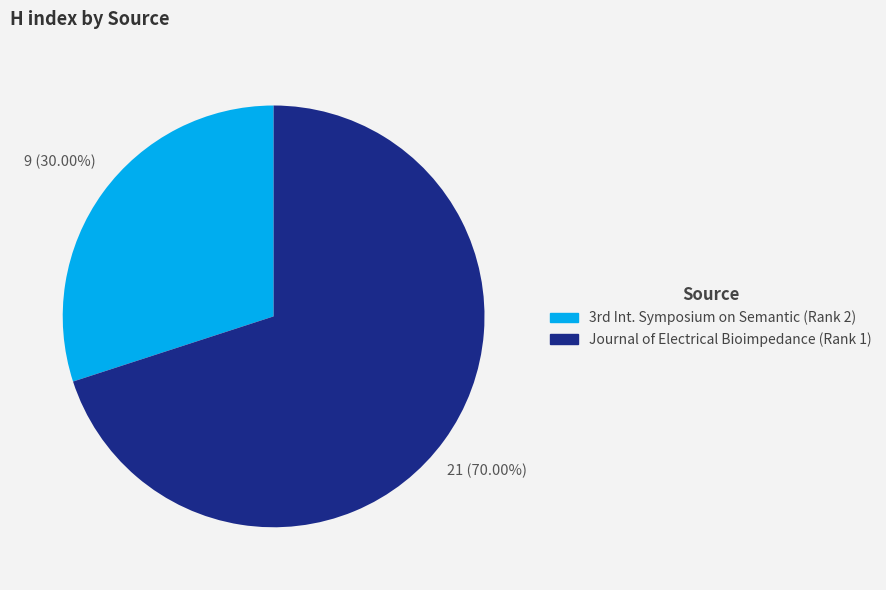

Is there a majority slice in this chart?

Yes